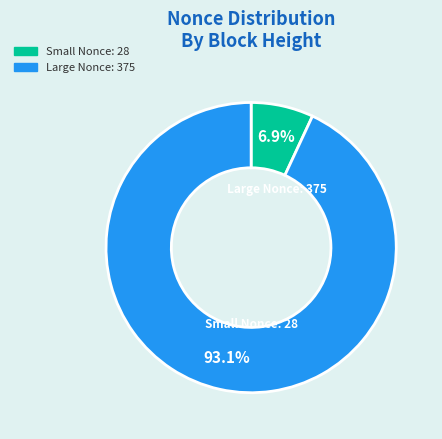

Is there any slice that represents more than half of the pie?

Yes